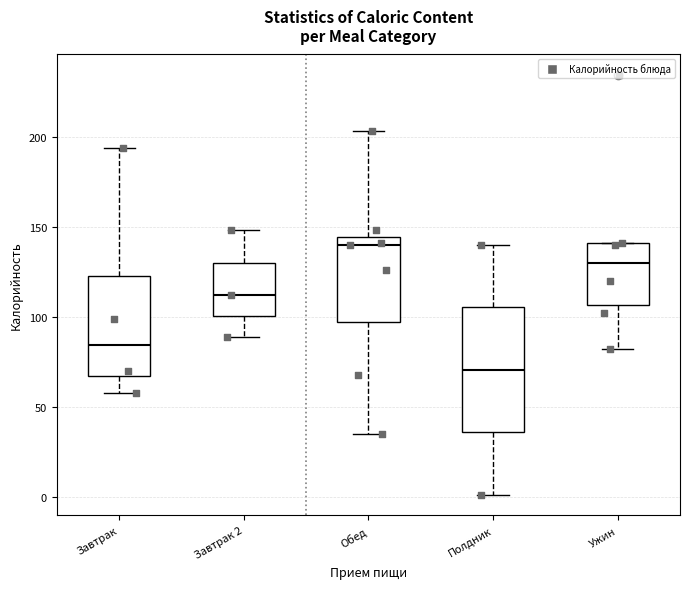

Where does the median line of the box for Завтрак 2 sit on the y-axis? The values are not printed on the chart, so give them approximately, as read against the axis.

110